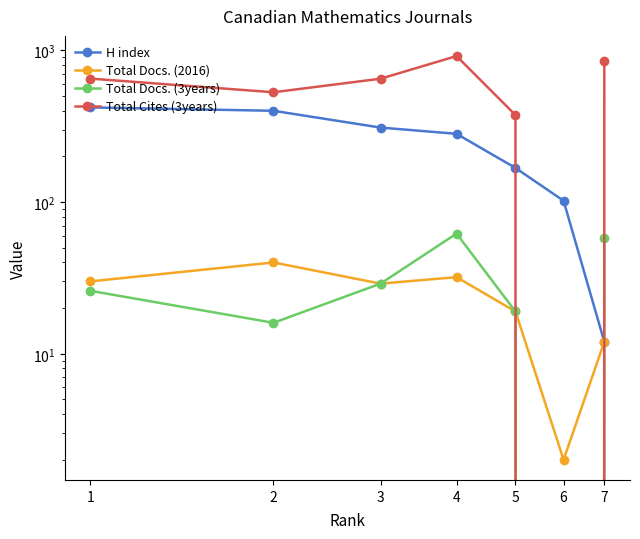

What are all the series names shown in the legend?

H index, Total Docs. (2016), Total Docs. (3years), Total Cites (3years)